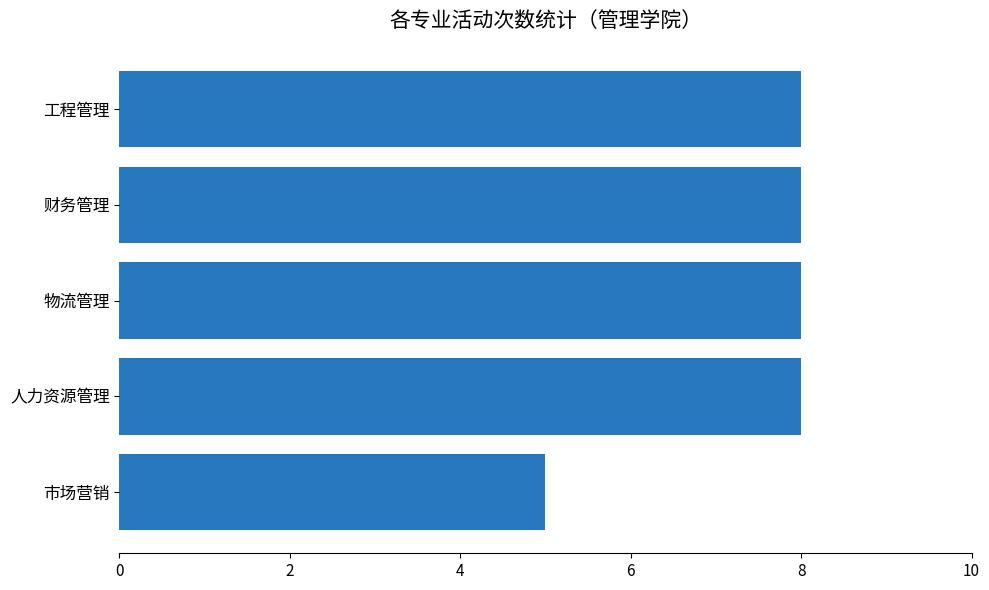

At which category does the chart reach its minimum across all series?

市场营销